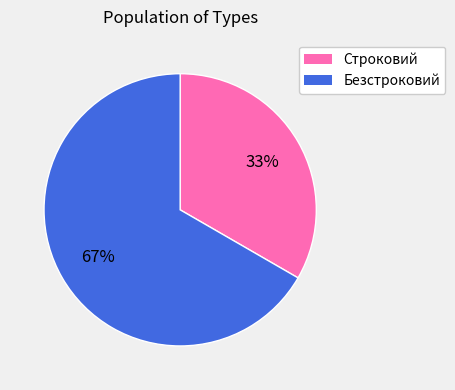

Is the sum of Безстроковий and Строковий greater than half?

Yes